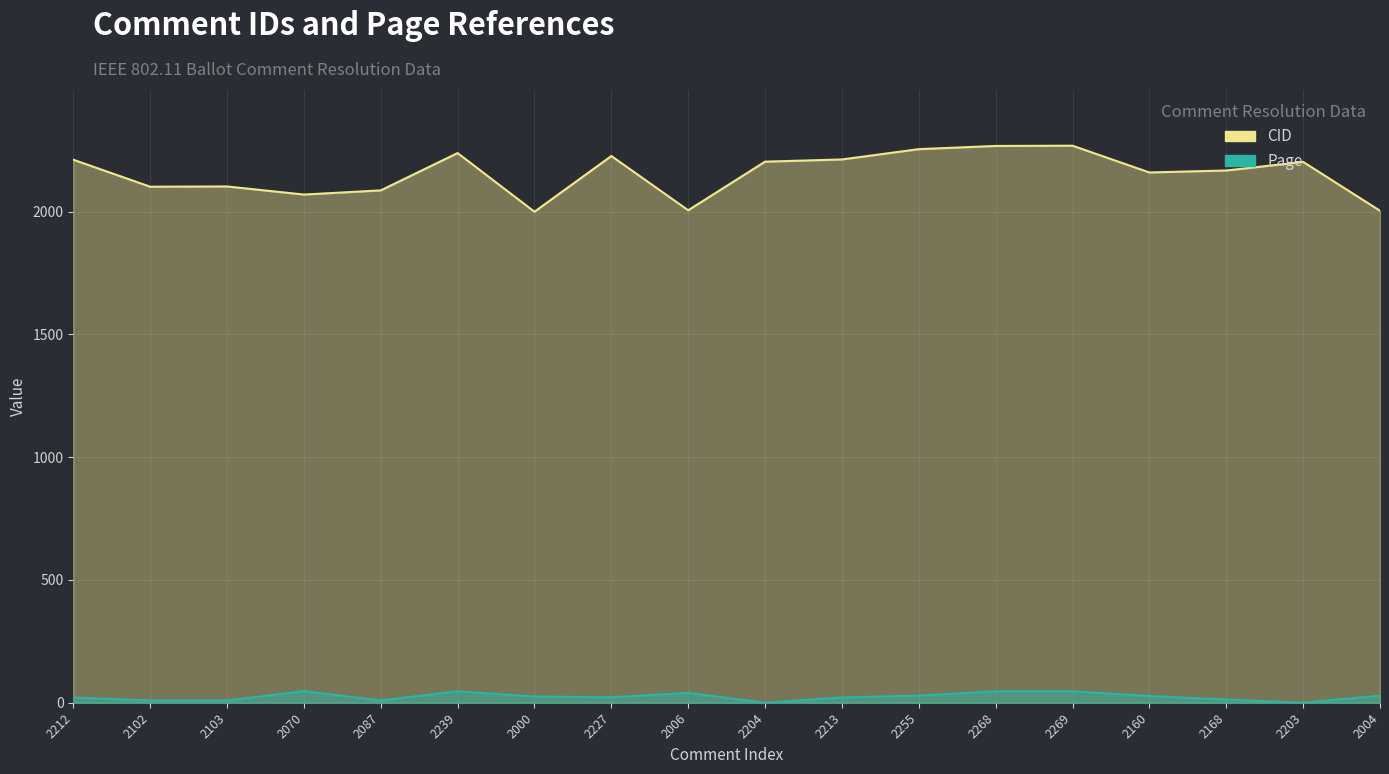

At how many categories does at least one series exceed 1884?

18